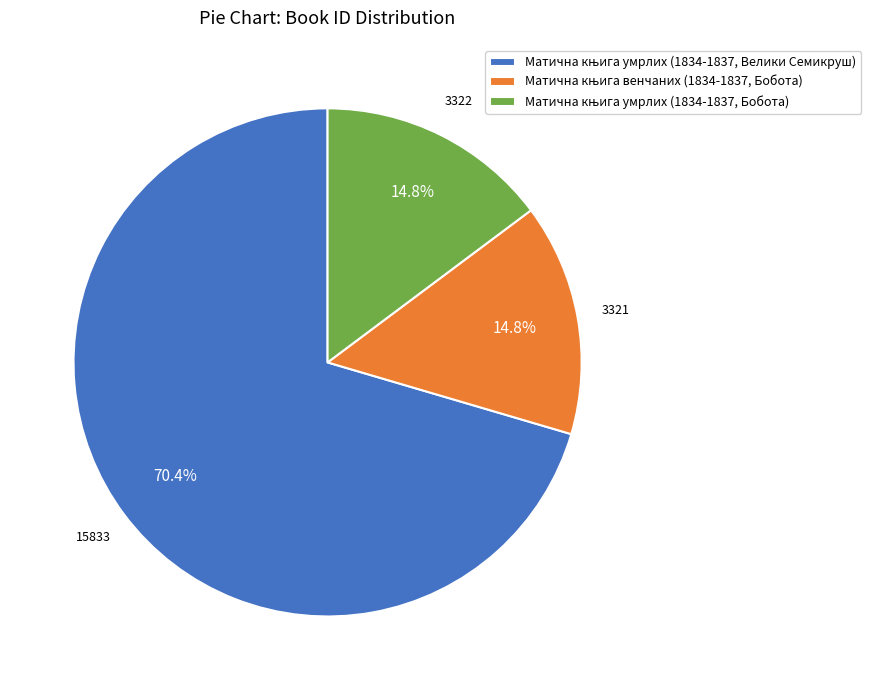

Does any single category account for the majority?

Yes